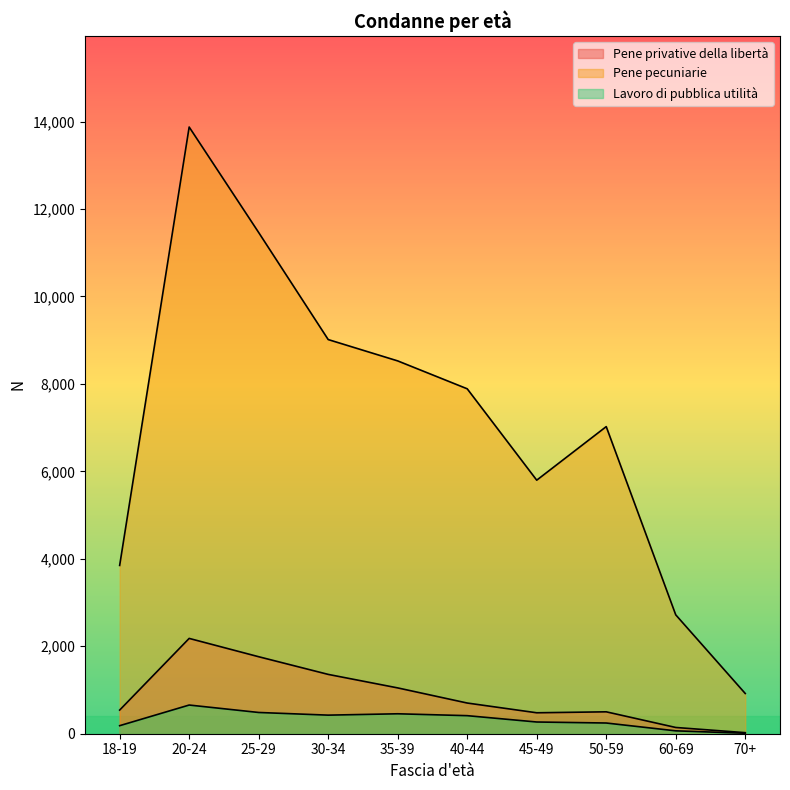

Reading left to right, list all the values displayed in this chart.

Pene privative della libertà: 18-19=541	20-24=2180	25-29=1761	30-34=1357	35-39=1048	40-44=702	45-49=479	50-59=501	60-69=143	70+=24
Pene pecuniarie: 18-19=3849	20-24=13876	25-29=11463	30-34=9015	35-39=8527	40-44=7889	45-49=5799	50-59=7024	60-69=2719	70+=920
Lavoro di pubblica utilità: 18-19=184	20-24=656	25-29=486	30-34=425	35-39=456	40-44=413	45-49=268	50-59=245	60-69=66	70+=11